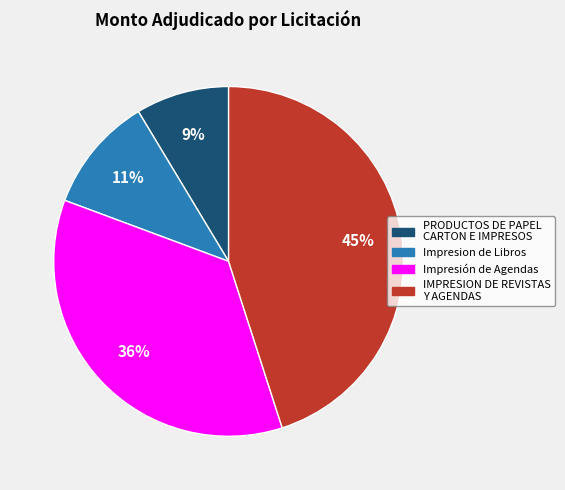

Is there any slice that represents more than half of the pie?

No